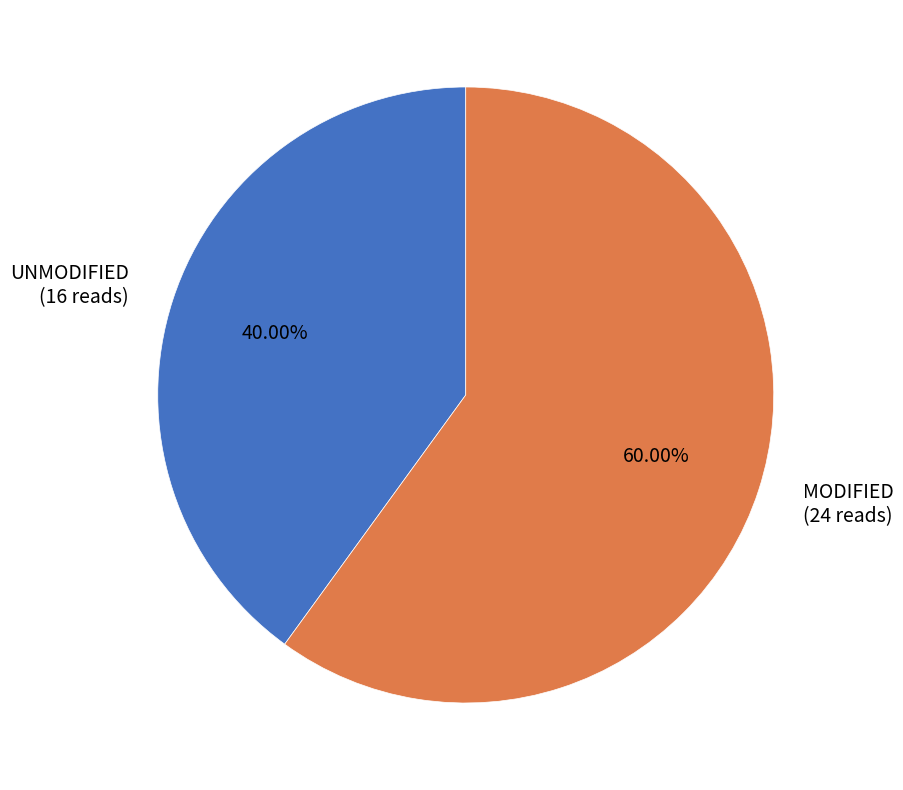

Is there a majority slice in this chart?

Yes